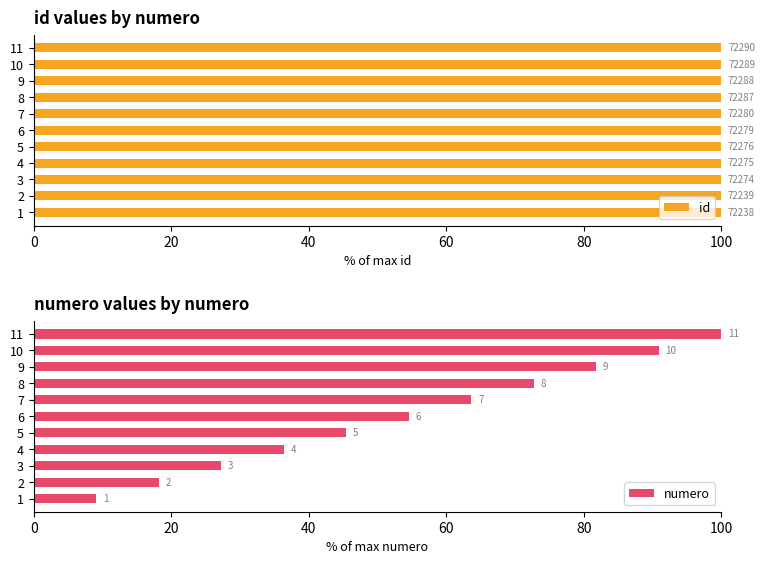

What is the difference between the maximum and second lowest values in the numero series?

81.8